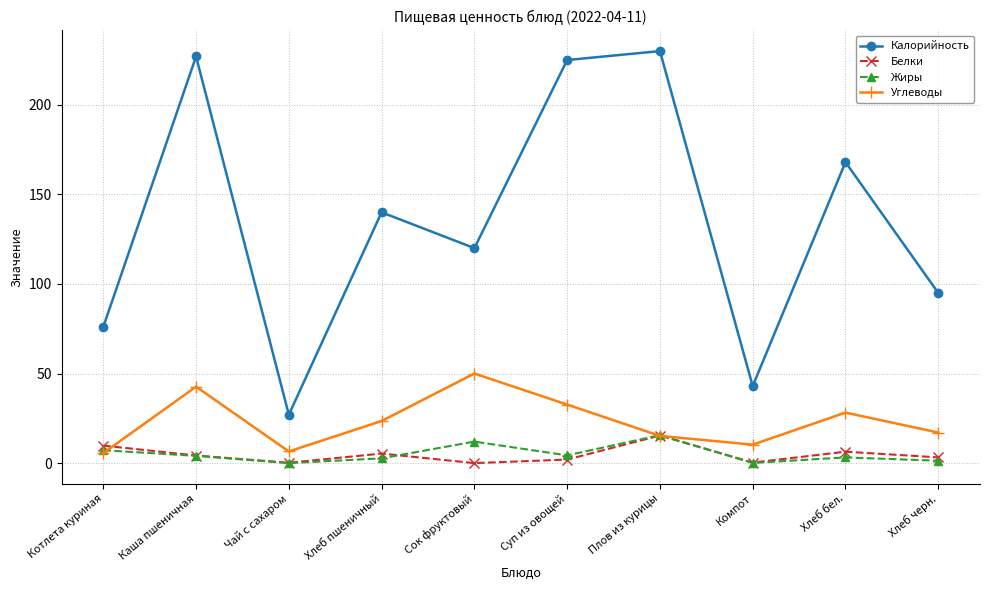

How many interior local valleys does the Углеводы series have?

2